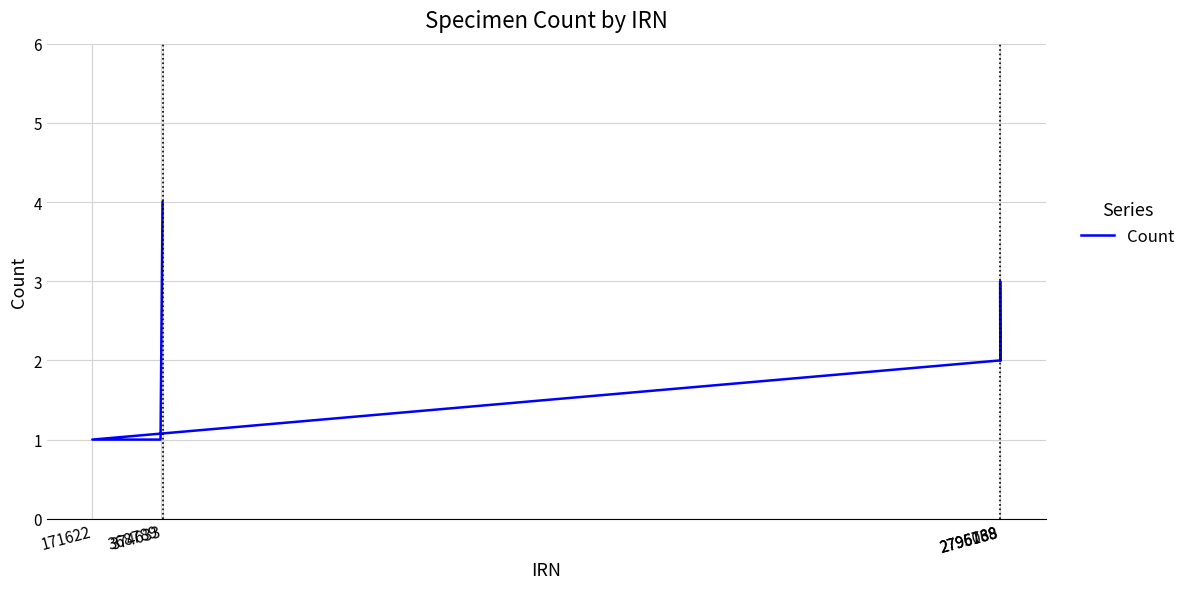

What is the label of the 3rd point from the left?

2796138